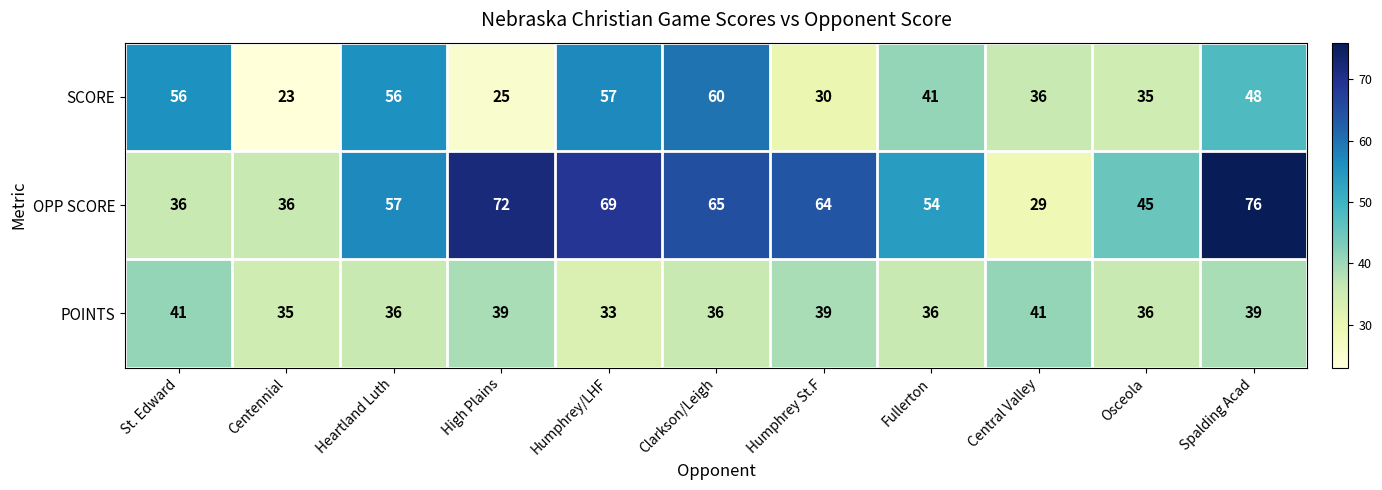

Which label corresponds to the largest value in the chart?

Spalding Acad